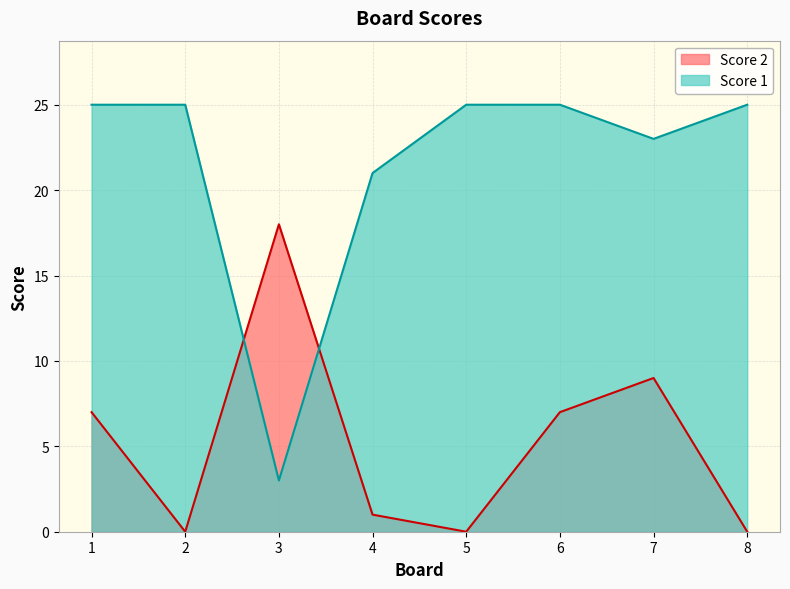

True or false: Score 2 has a value of 8 at 8.

False